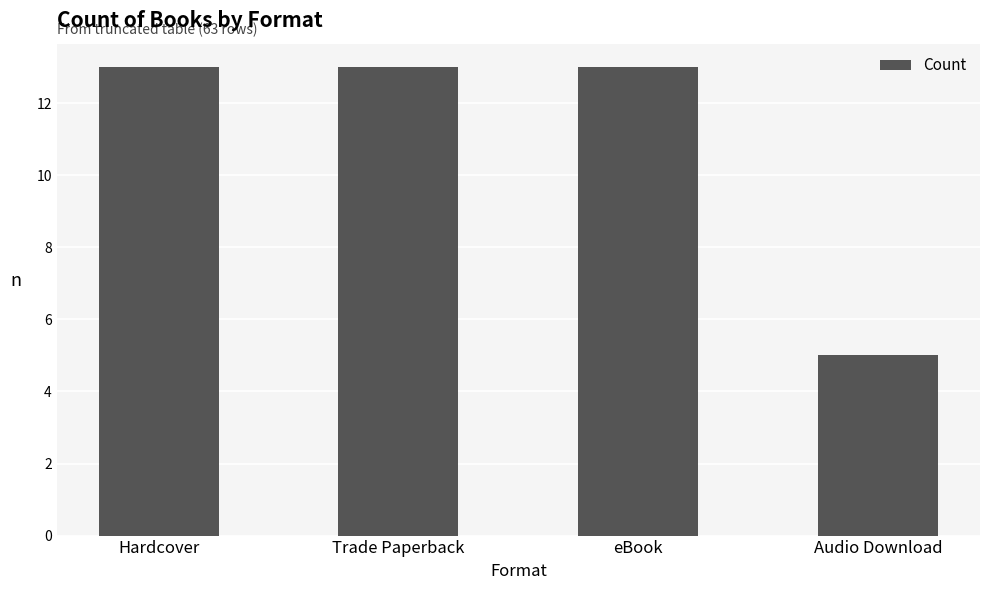

What is the value of the 1st bar from the left?

13